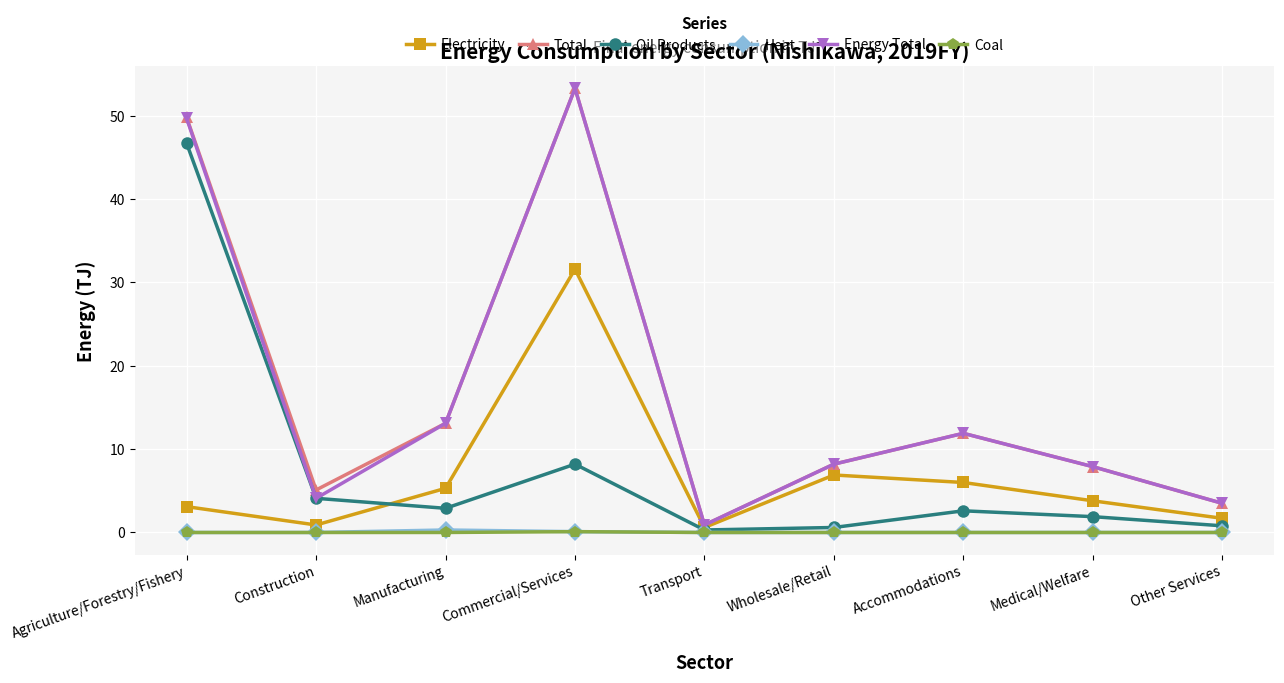

Is the value of Oil Products at Transport greater than the value of Total at Accommodations?

No